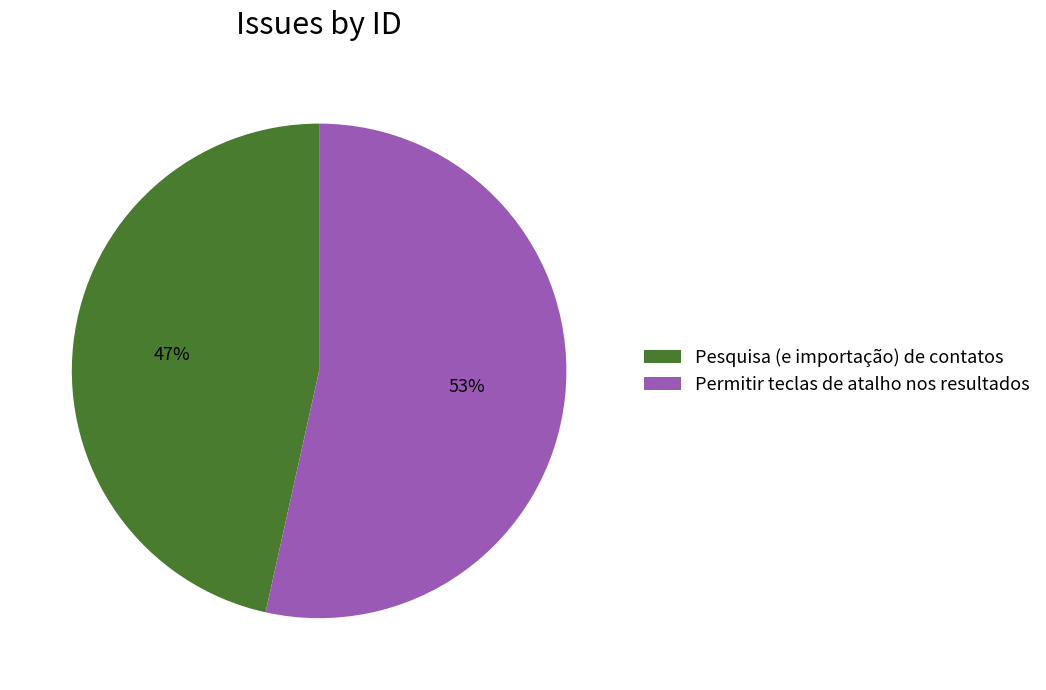

To the nearest percent, what is the average slice percentage?

50%